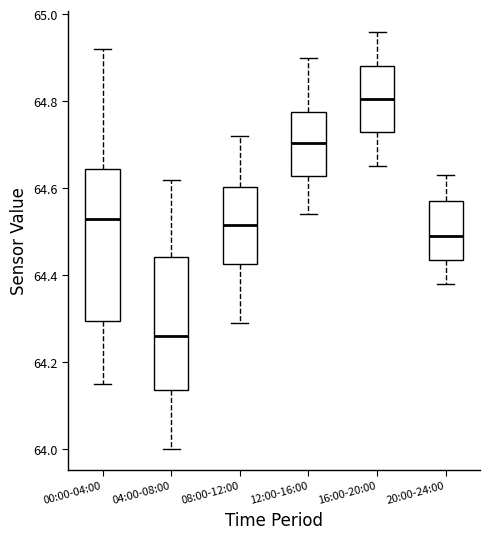

Which box has the lowest median line?

04:00-08:00